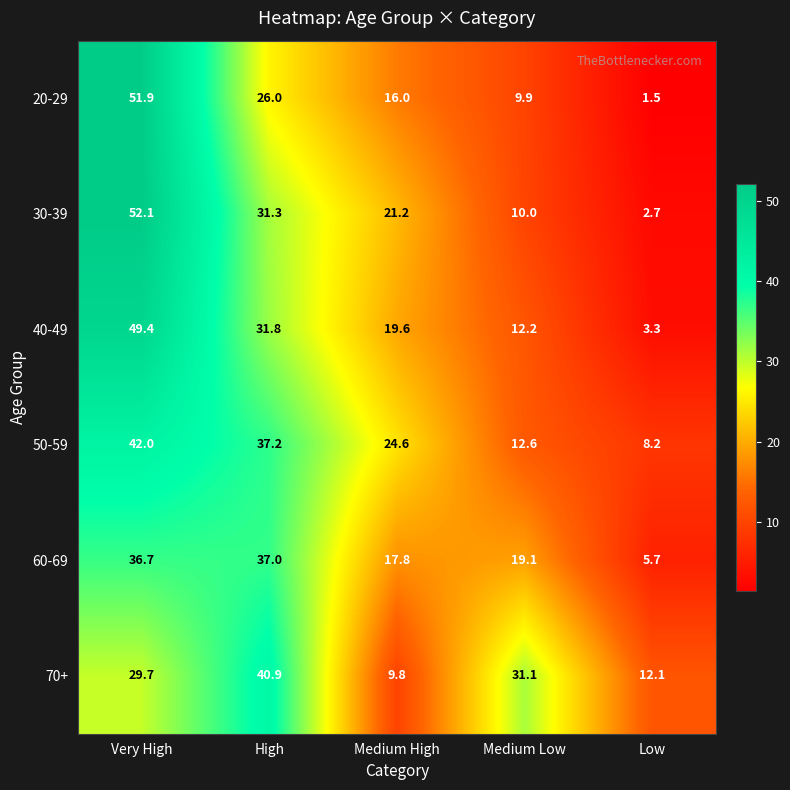

What is the maximum value shown in the chart?

52.1